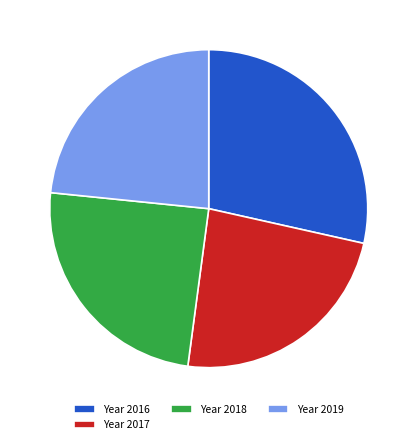

Which slice is the largest?

2016